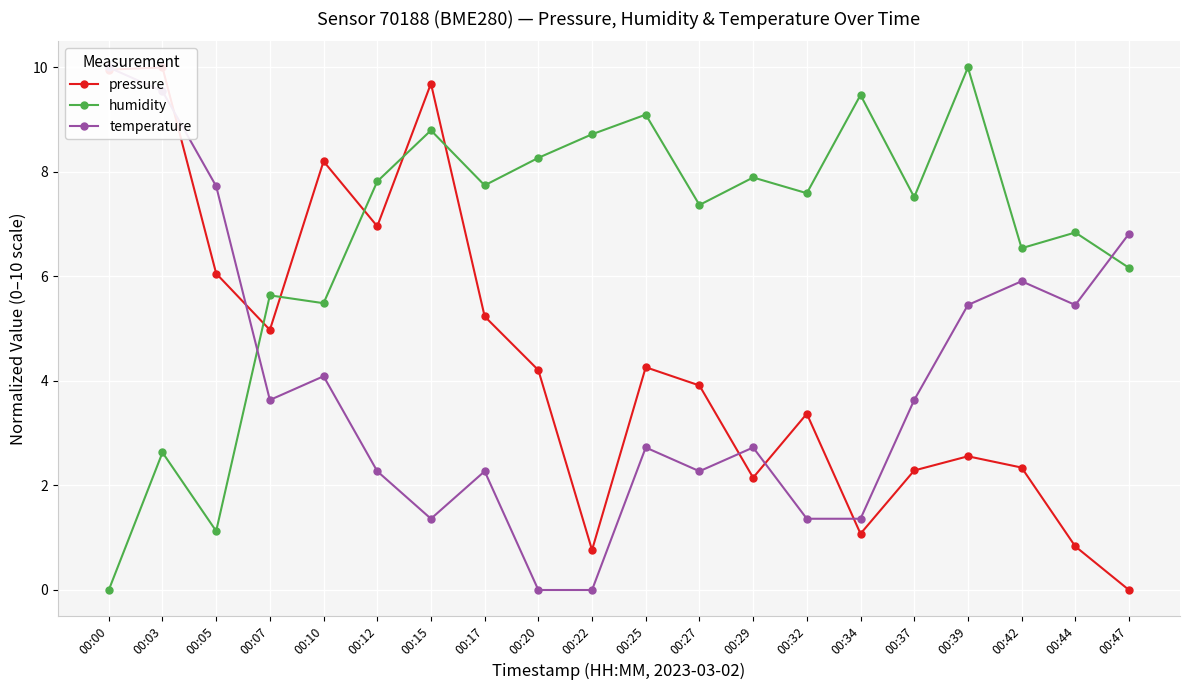

Which category has the highest value in the pressure series?

00:03